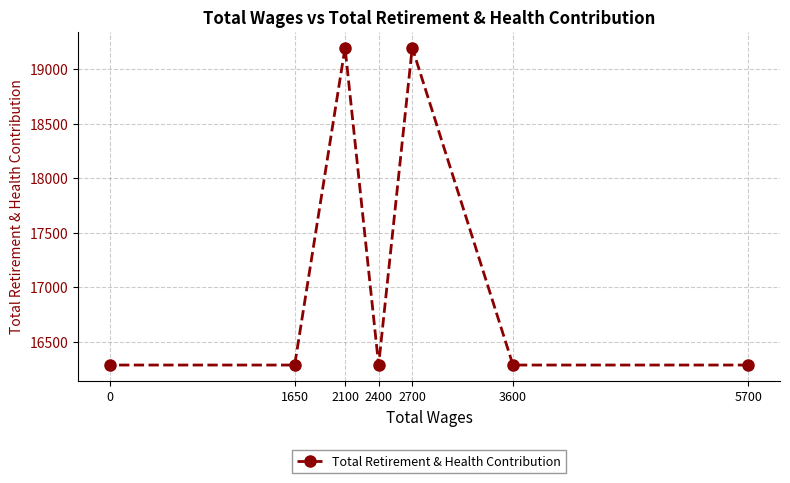

True or false: the data has more than 1 interior local peaks.

True